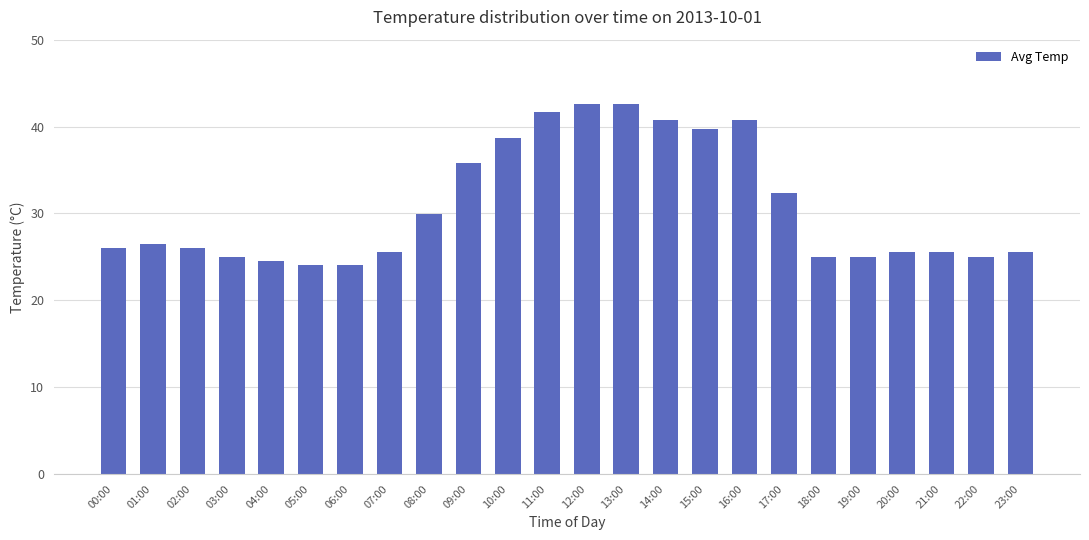

What is the smallest value displayed?

24.0